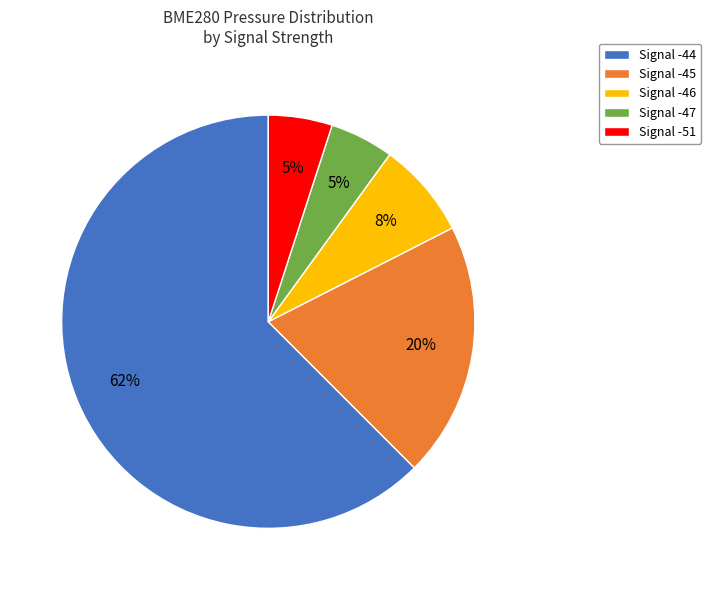

To the nearest percent, what is the average slice percentage?

20%